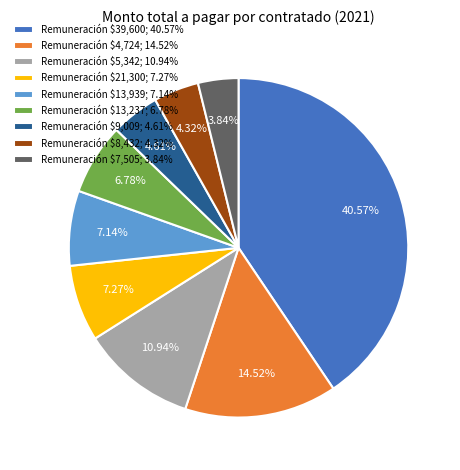

Does Remuneración $13,939; 7.14% account for over 50% of the chart?

No